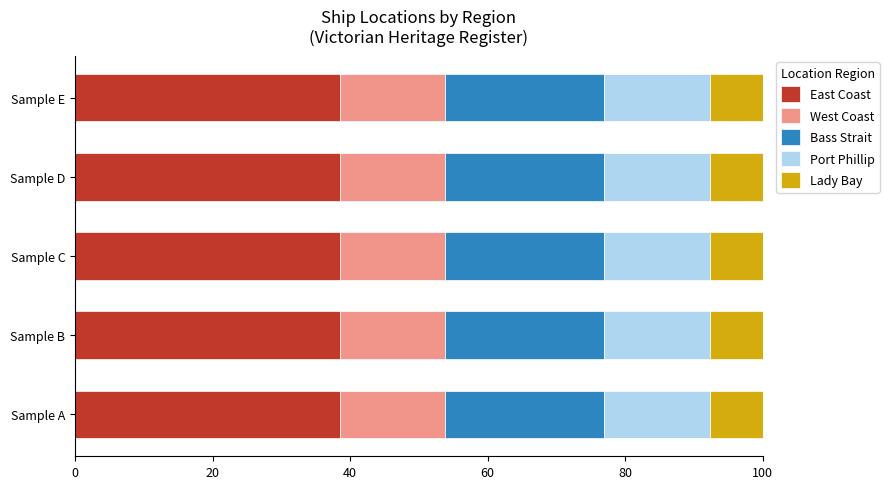

What is the highest value of the East Coast series?

38.5